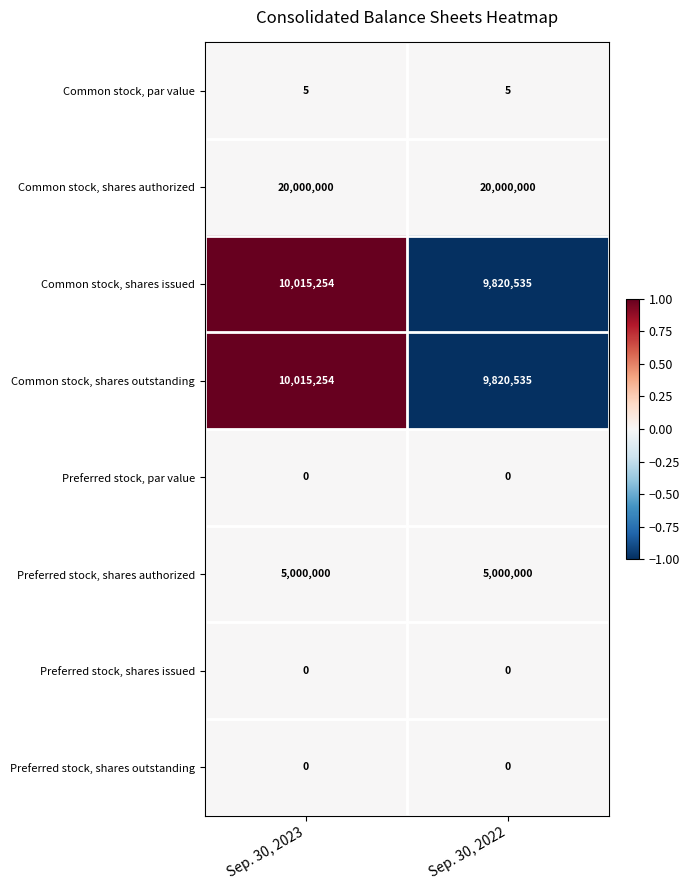

Is it true that Preferred stock, shares authorized equals 8735468 at Sep. 30, 2022?

False